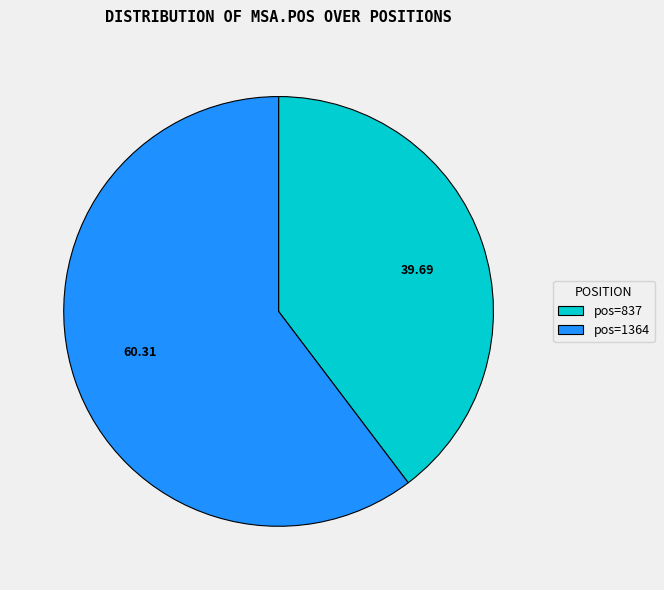

Do 39.69 and 60.31 together represent more than half of the pie?

Yes